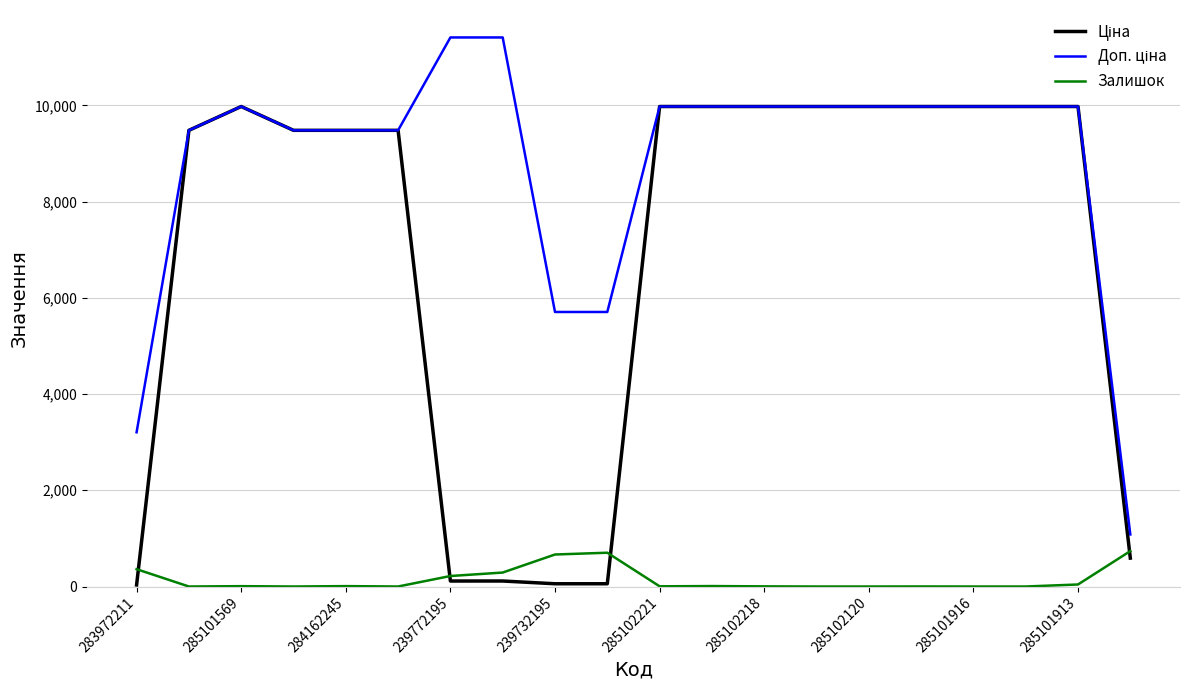

At how many categories does at least one series exceed 2850?

19